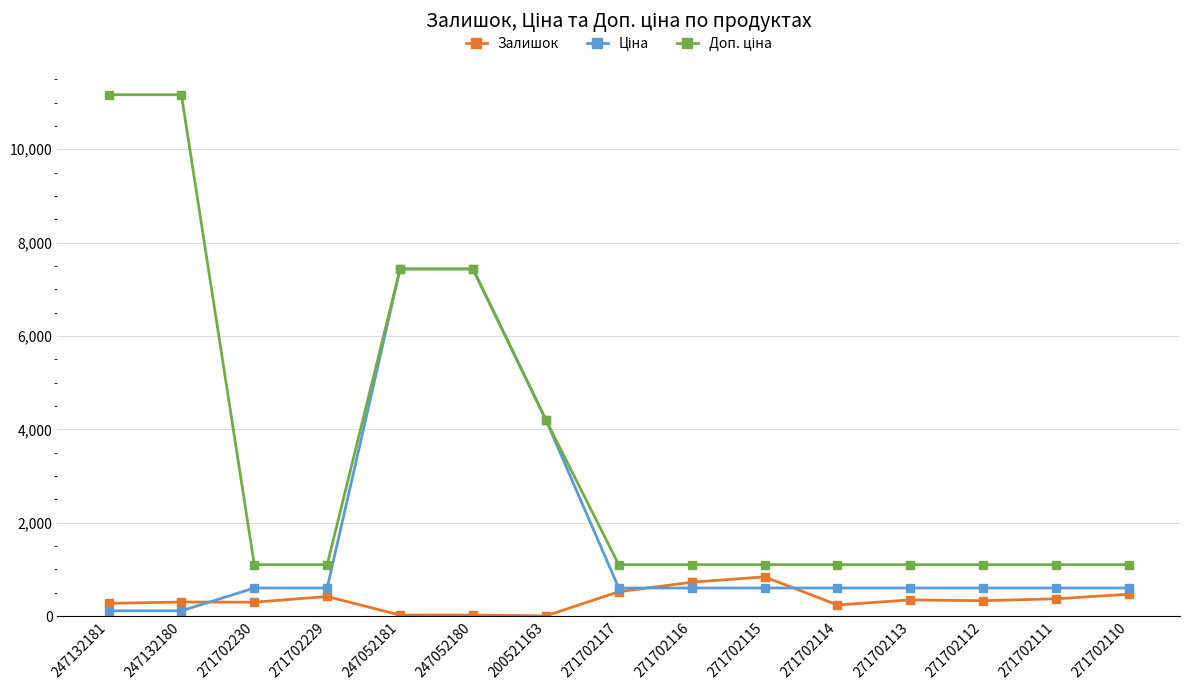

How many lines are shown in the chart?

3